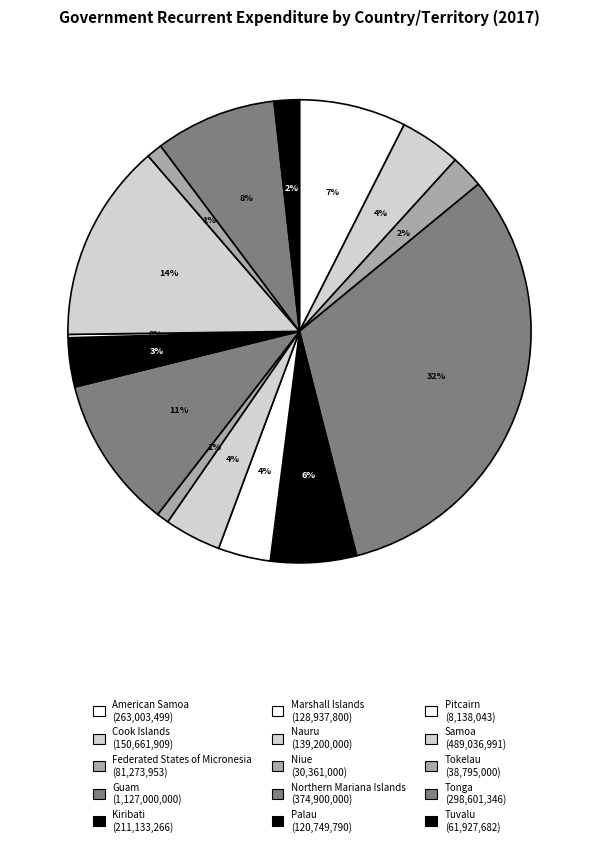

To the nearest percent, what is the average slice percentage?

7%